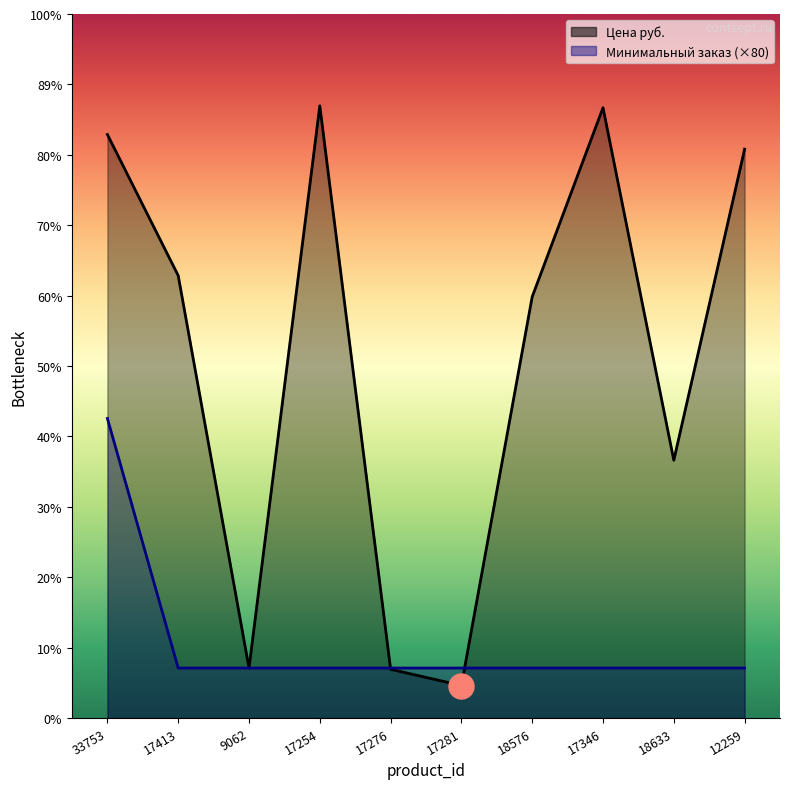

Which series has the widest spread of values?

Цена руб.